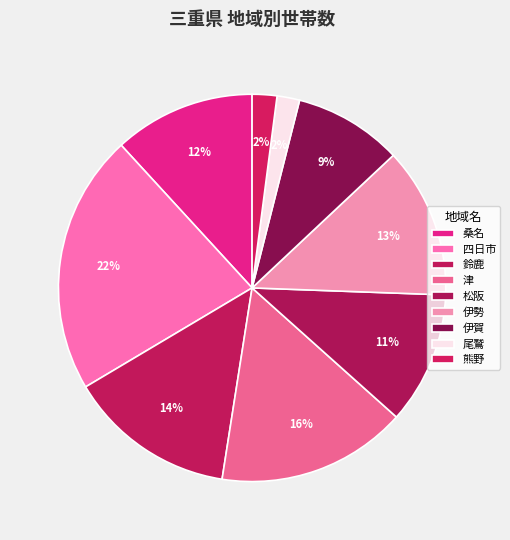

The 伊勢 slice represents 13% of the pie. True or false?

True